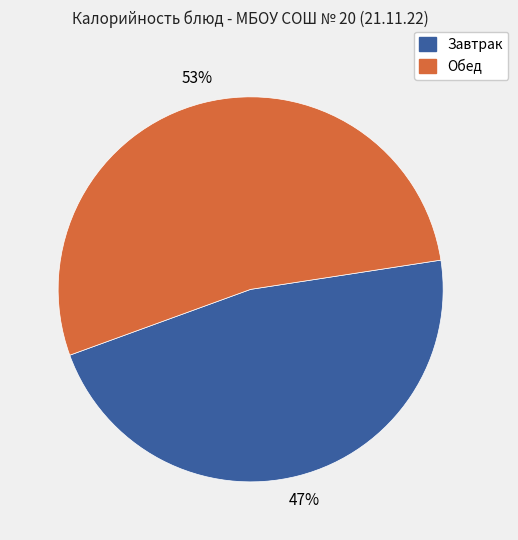

Does any single category account for the majority?

Yes